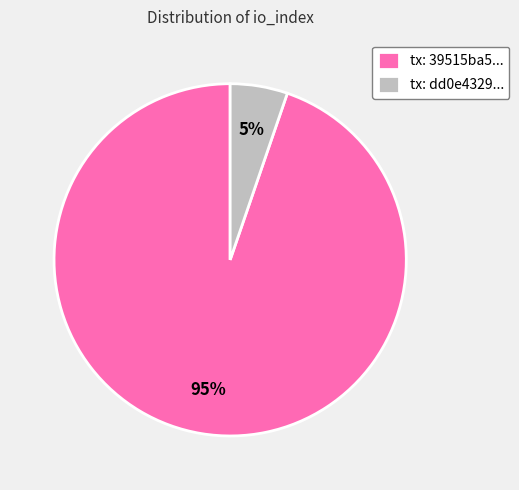

Which category accounts for the majority?

tx: 39515ba5...